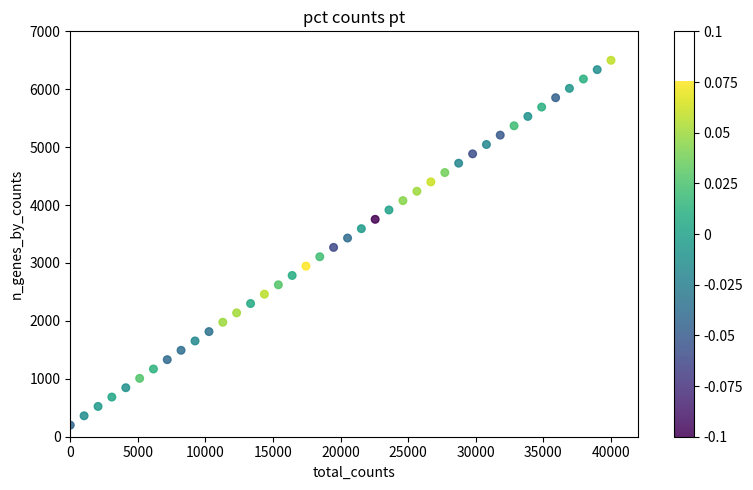

What is the range of Y values (max minus min)?

6300.0